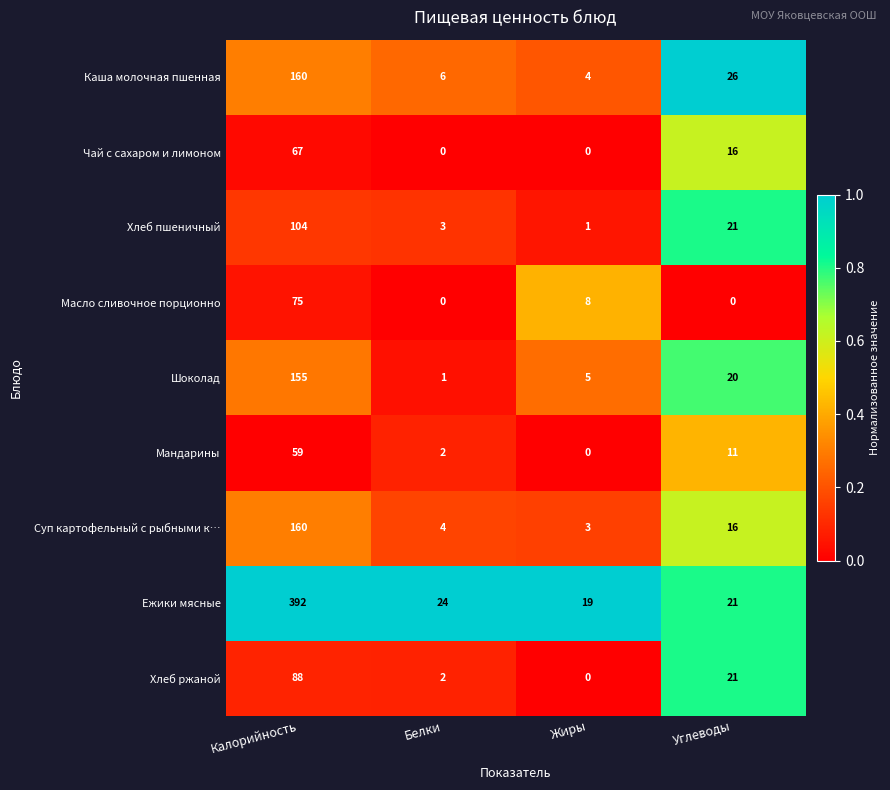

What is the average value of the Каша молочная пшенная series?

49